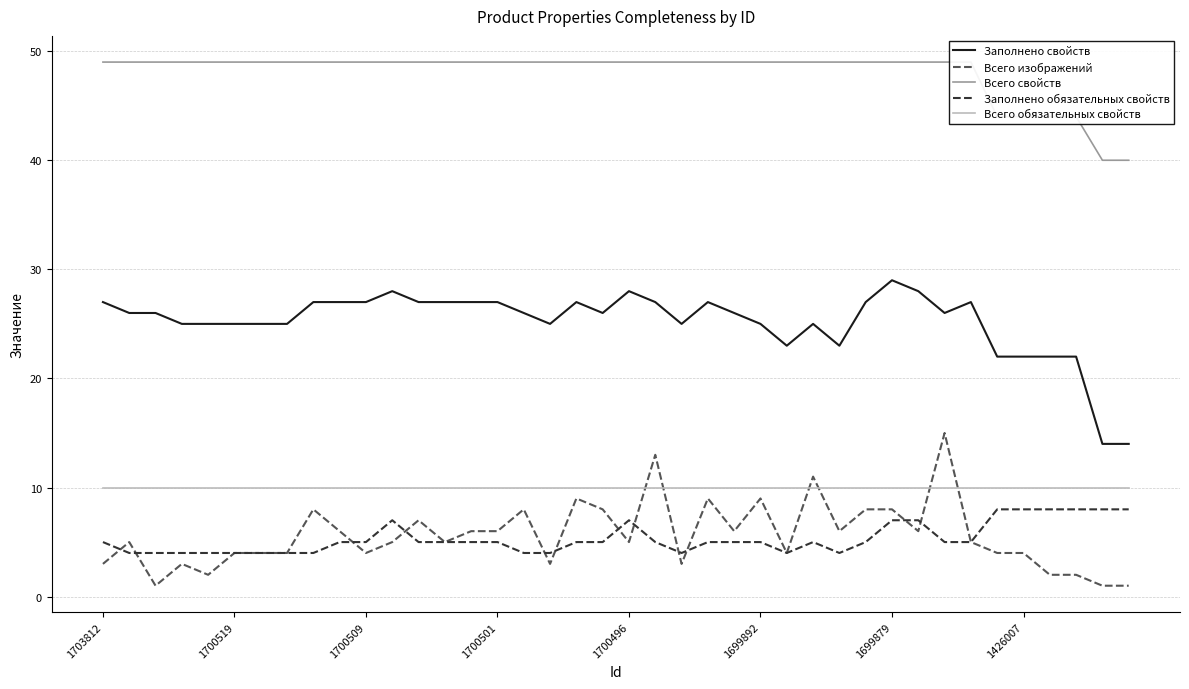

True or false: Заполнено свойств has more than 0 points higher than both neighbors.

True